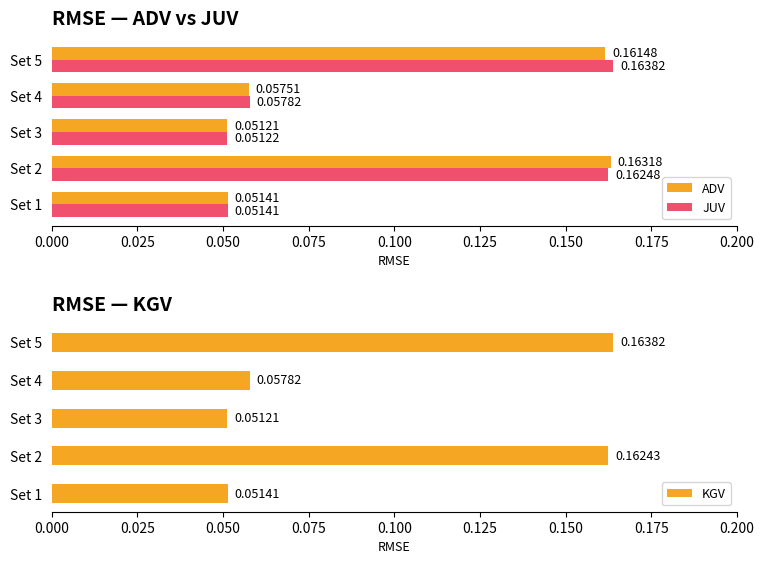

What is the difference between the maximum and minimum values in the KGV series?

0.1